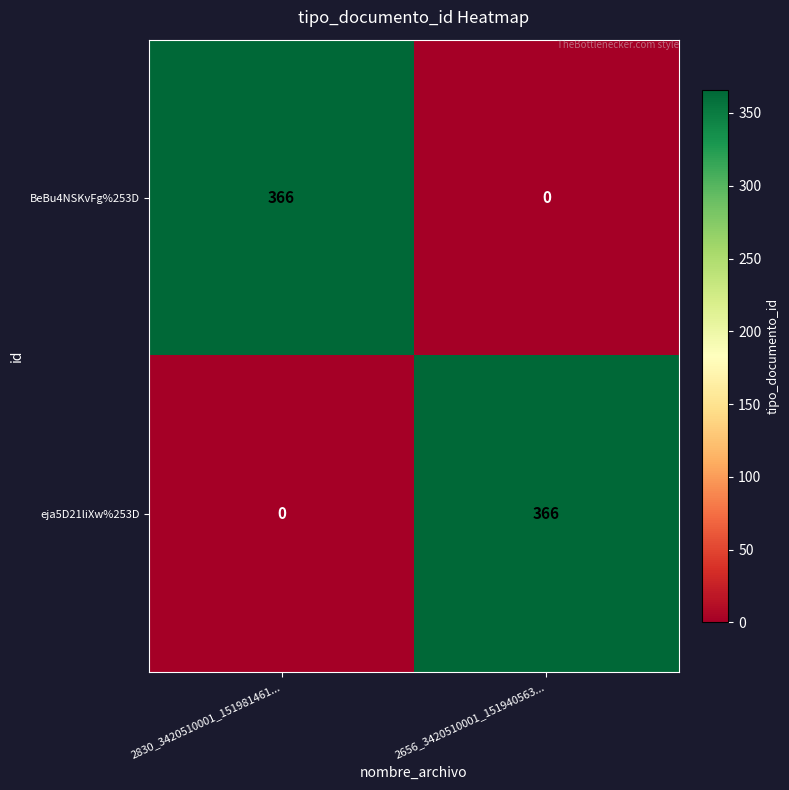

At how many categories does at least one series exceed 46?

2